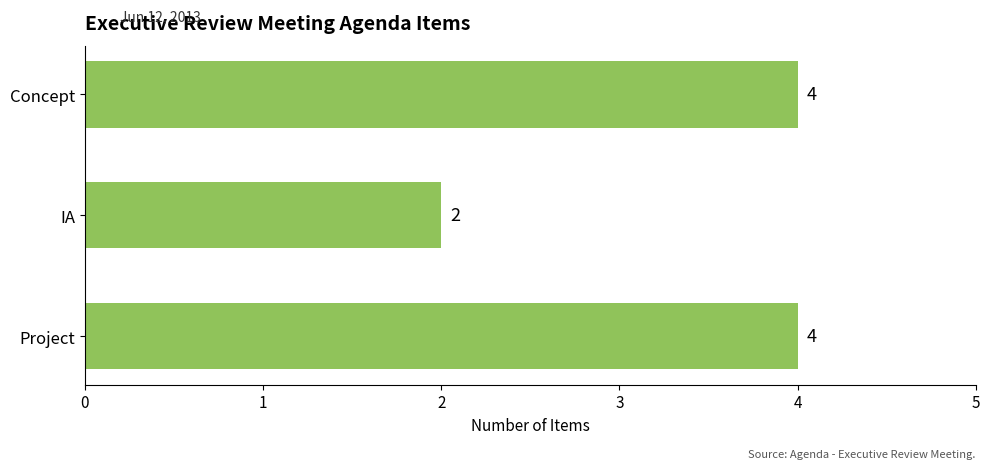

Reading bottom to top, transcribe all the data shown in this chart.

Project=4	IA=2	Concept=4